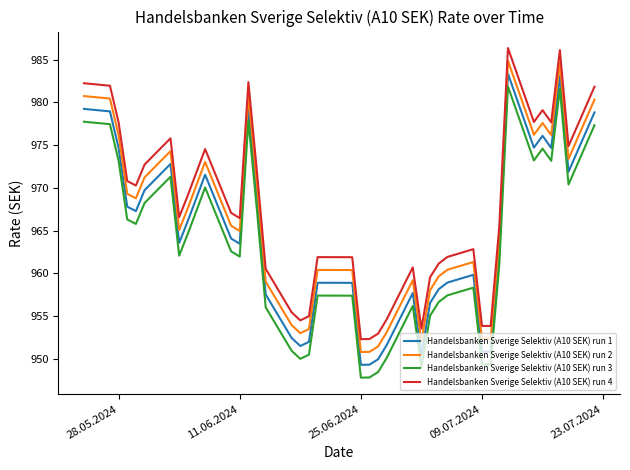

What is the difference between the maximum and minimum values in the Handelsbanken Sverige Selektiv (A10 SEK) run 4 series?

34.1